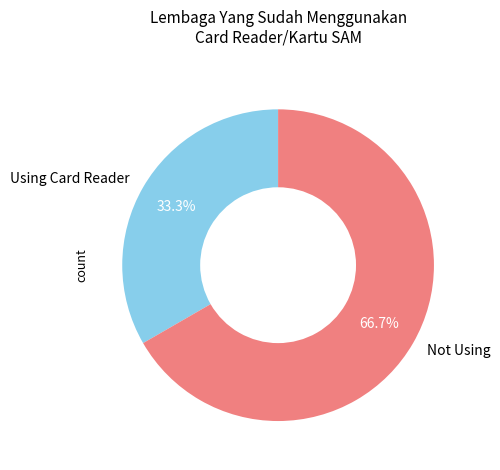

Is there any slice that represents more than half of the pie?

Yes